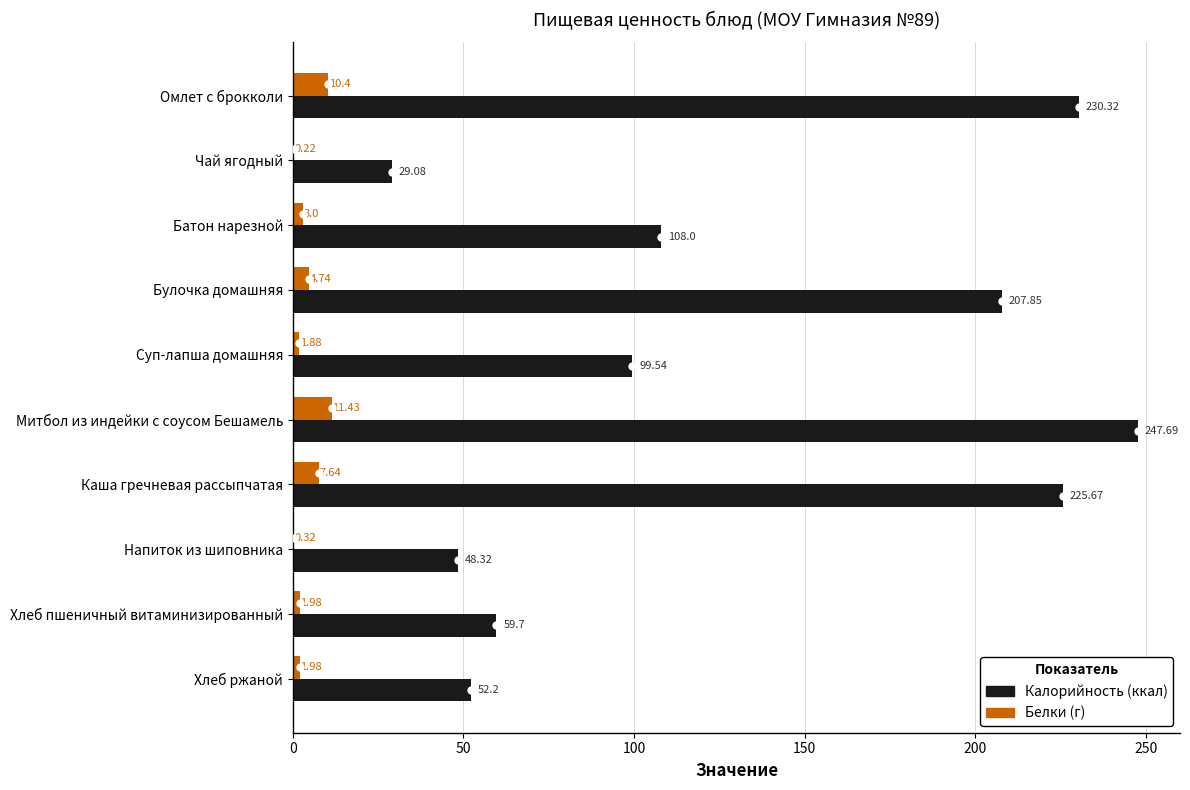

Count the number of data series in this chart.

2